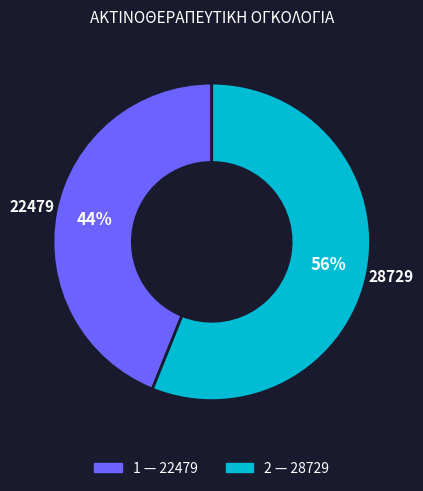

Rank the categories by value from highest to lowest.

2, 1